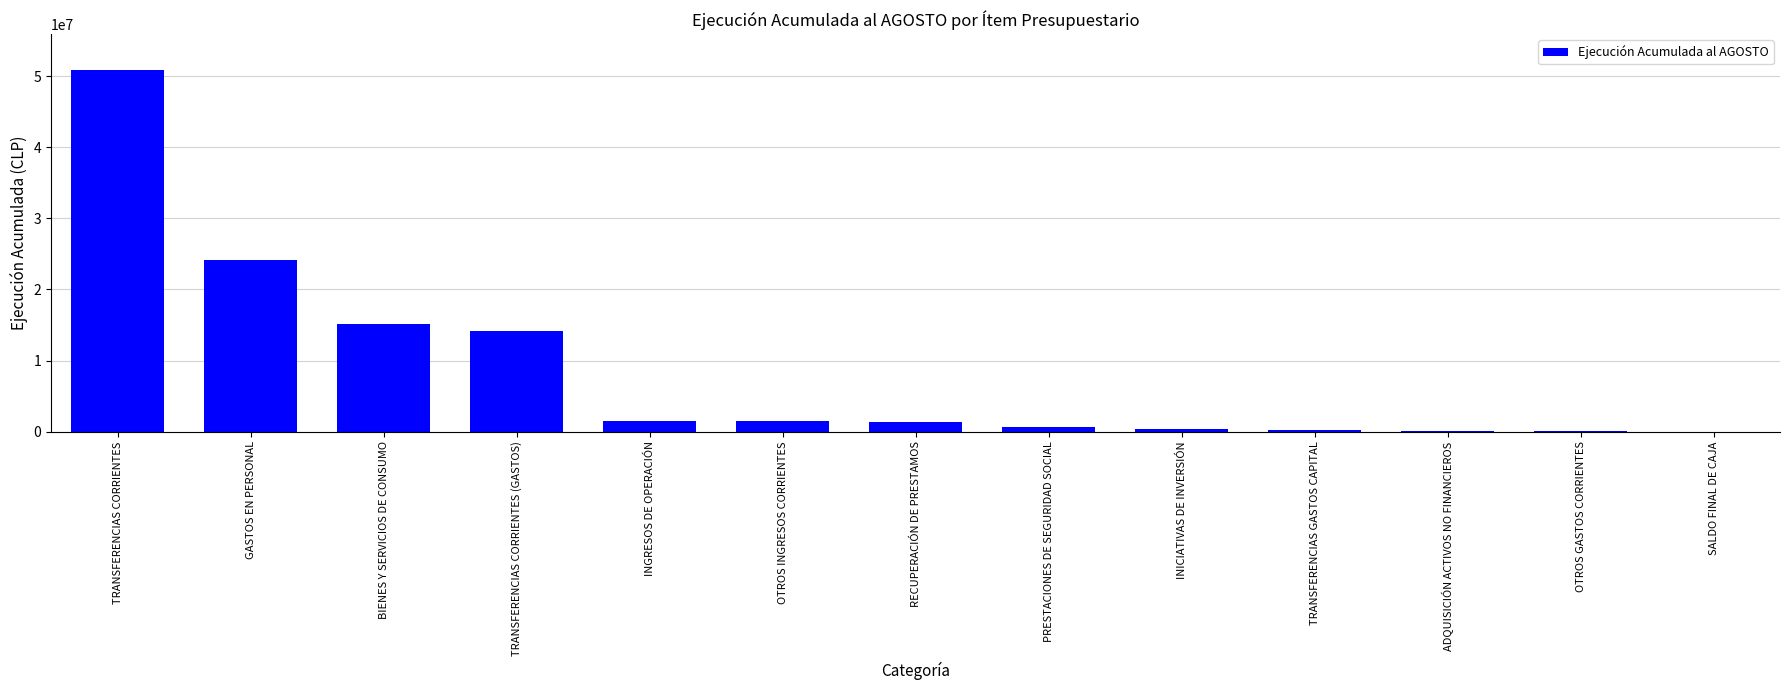

What is the sum of the values at BIENES Y SERVICIOS DE CONSUMO and INGRESOS DE OPERACIÓN?

16588597